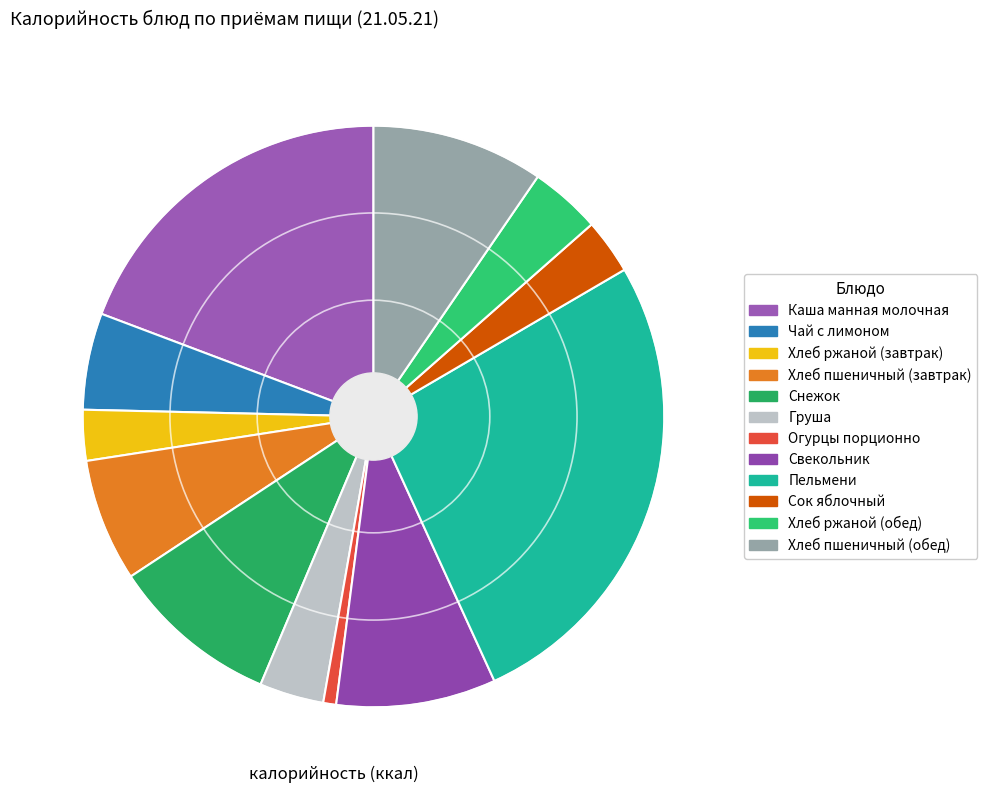

How much of the chart is everything except Хлеб ржаной (завтрак)?

97.2%